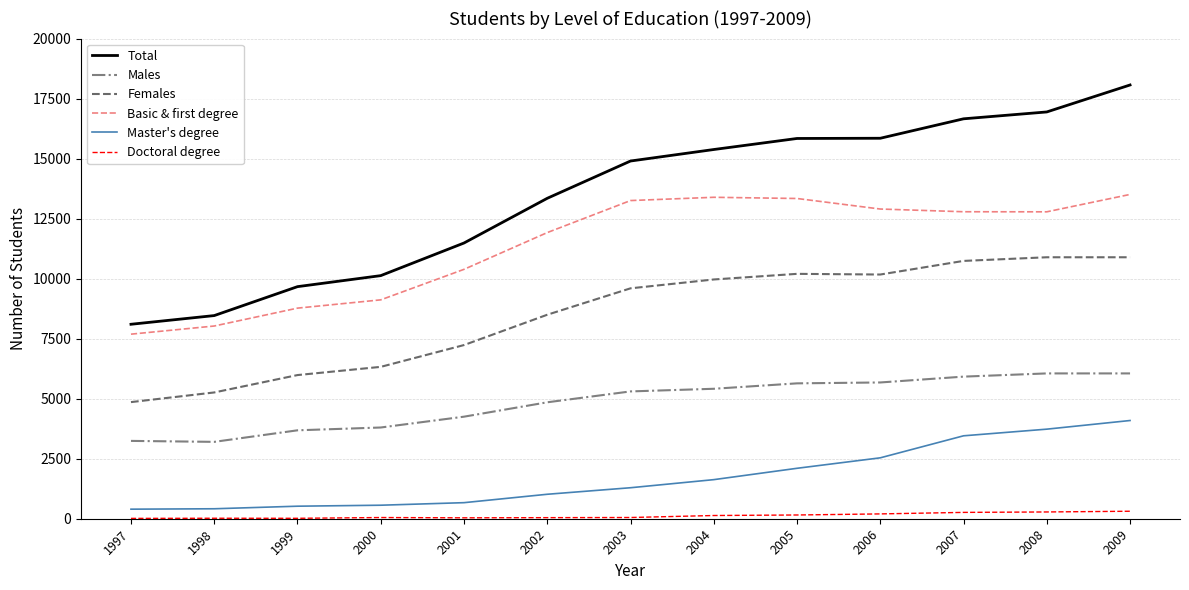

Which series changed the most between 2002 and 2006?

Total